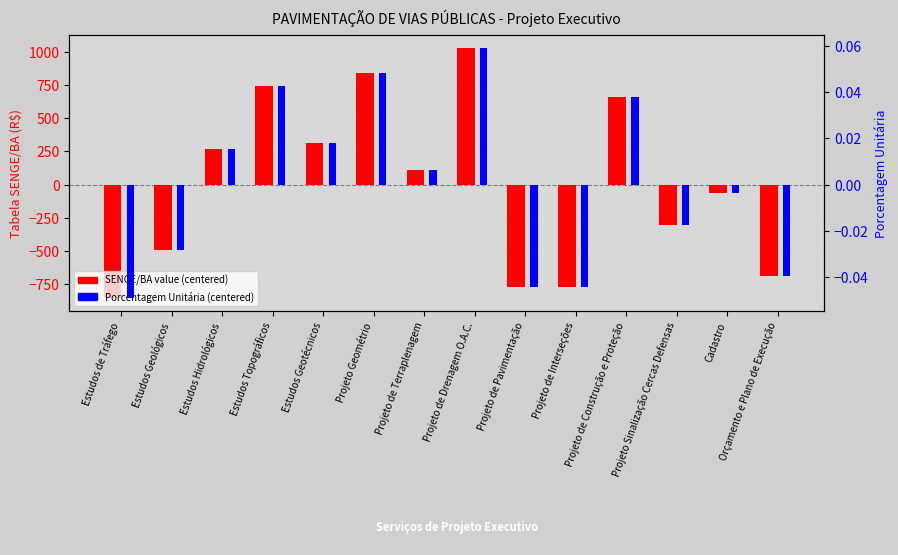

What is the total value across all series at Estudos Topográficos?

741.5